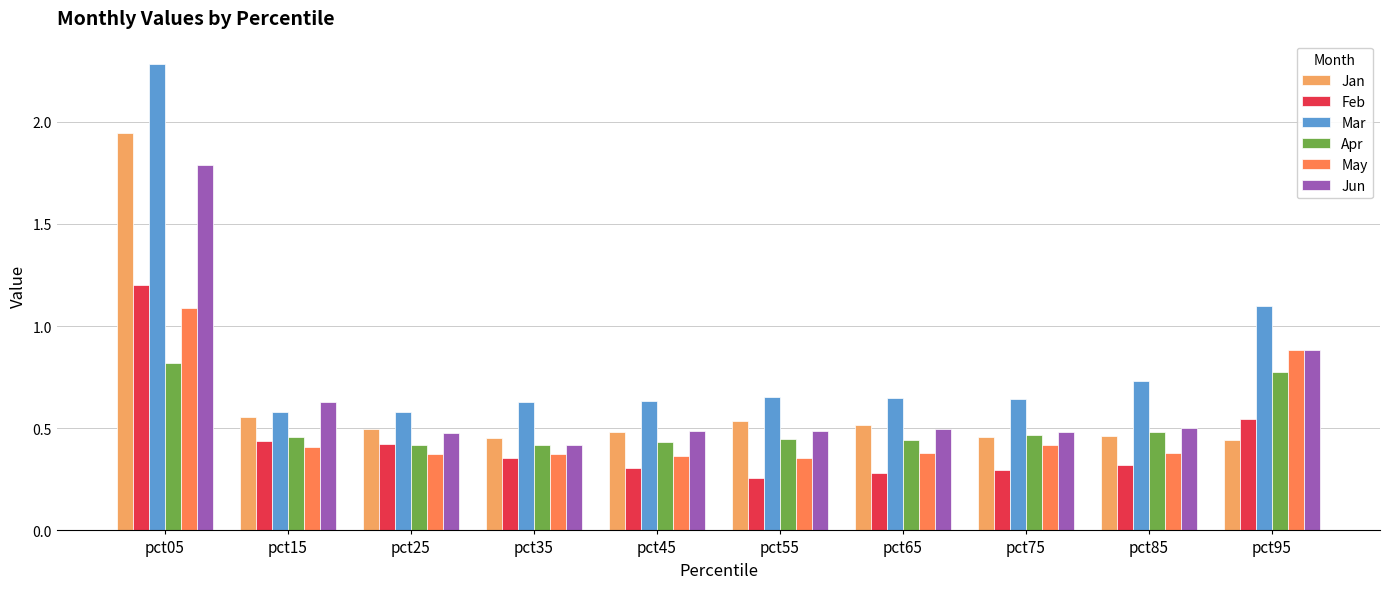

The value of Mar at pct35 is 0.6. True or false?

True